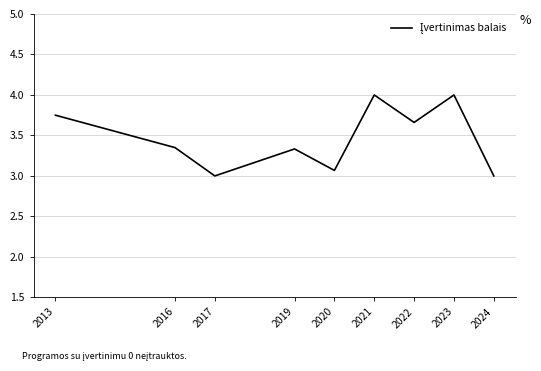

What is the change in value from 2013 to 2019?

-0.4